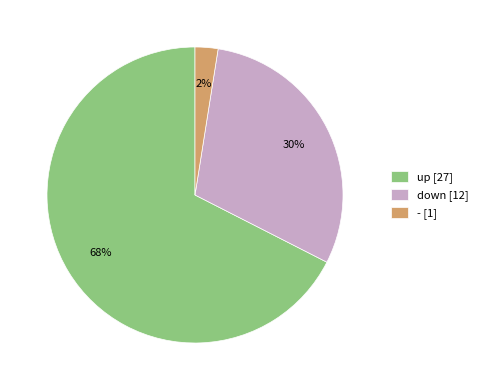

Count the number of slices in the pie.

3